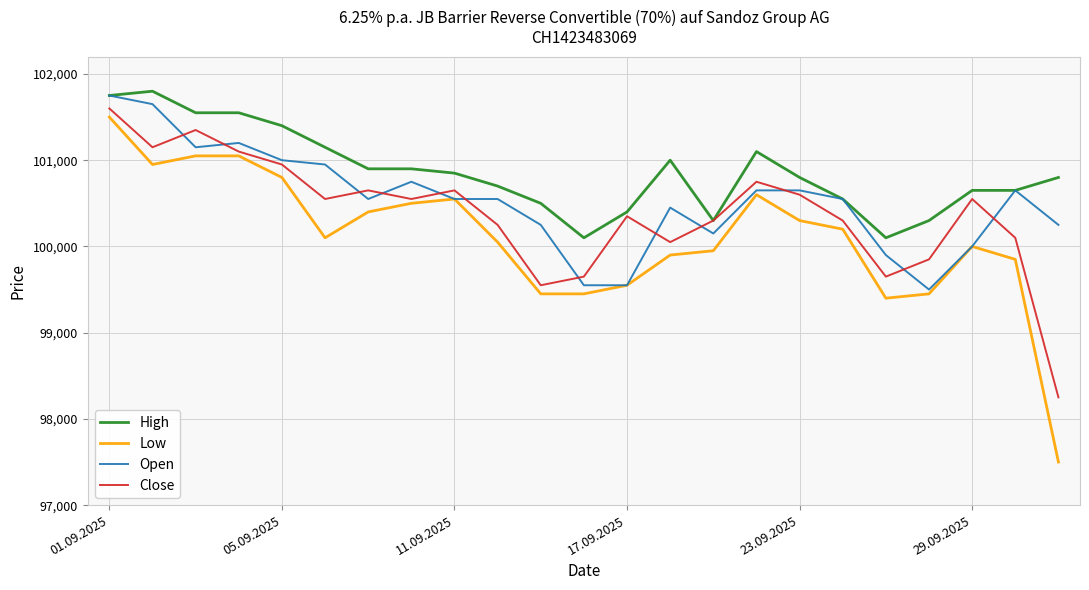

How many times do Close and Open cross each other?

12